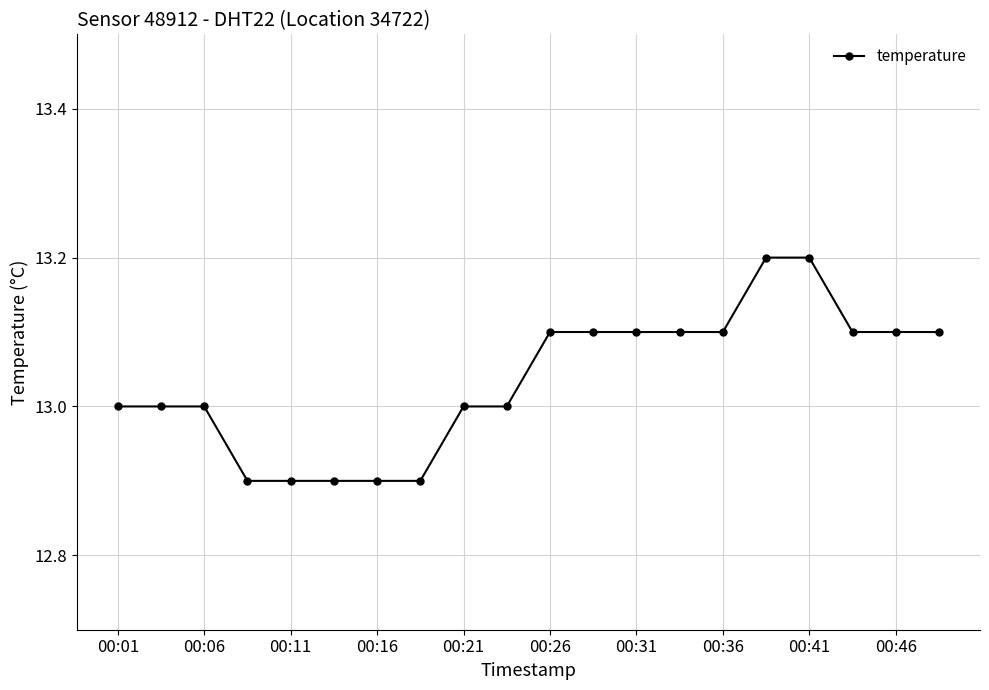

Reading left to right, list all the values displayed in this chart.

13.0	13.0	13.0	12.9	12.9	12.9	12.9	12.9	13.0	13.0	13.1	13.1	13.1	13.1	13.1	13.2	13.2	13.1	13.1	13.1